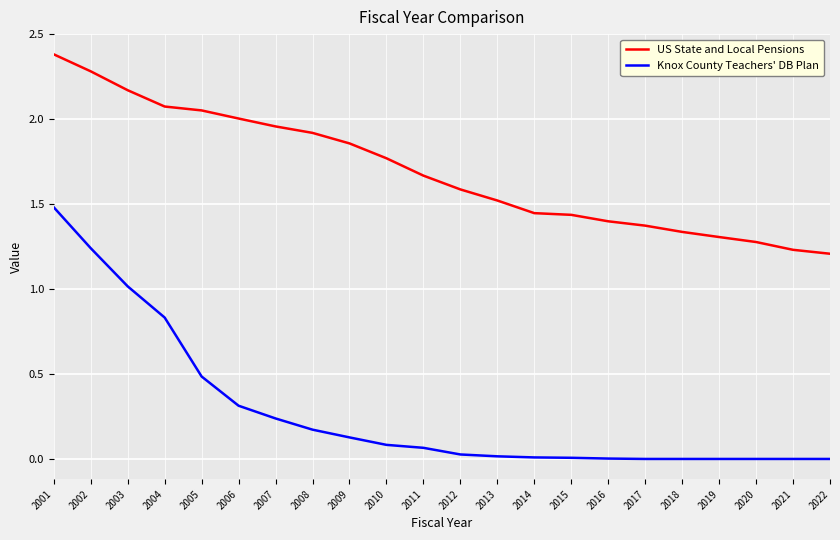

Is it true that Knox County Teachers' DB Plan equals 0.0 at 2015?

True